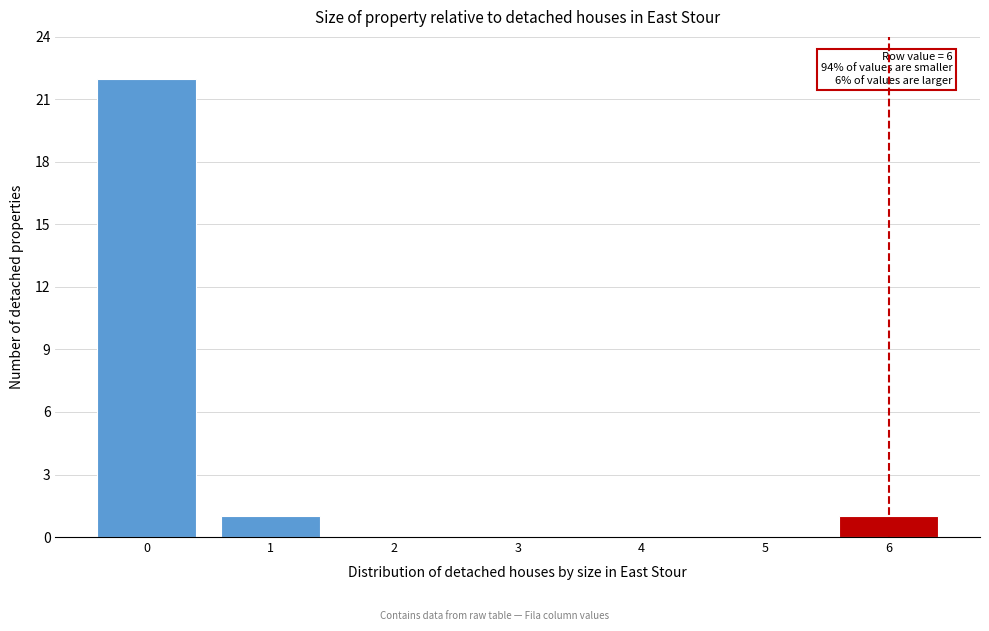

Reading left to right, list all the values displayed in this chart.

0=22	1=1	2=0	3=0	4=0	5=0	6=1